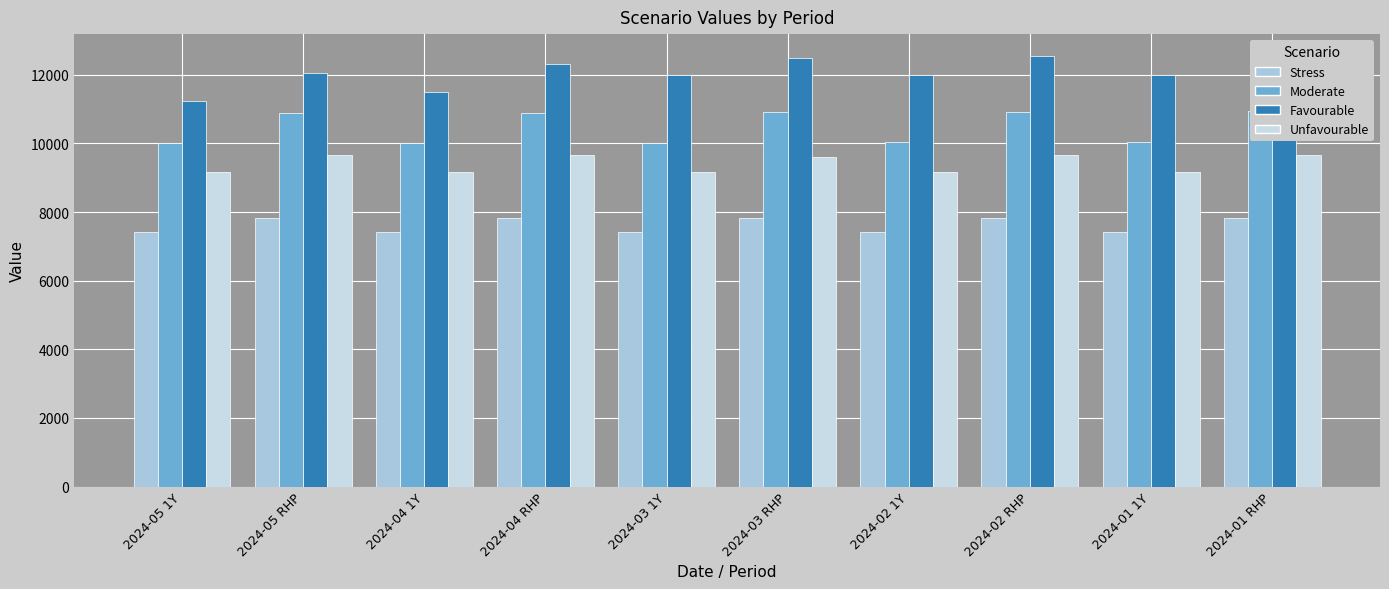

What is the approximate value of Unfavourable at 2024-02 1Y?

9180